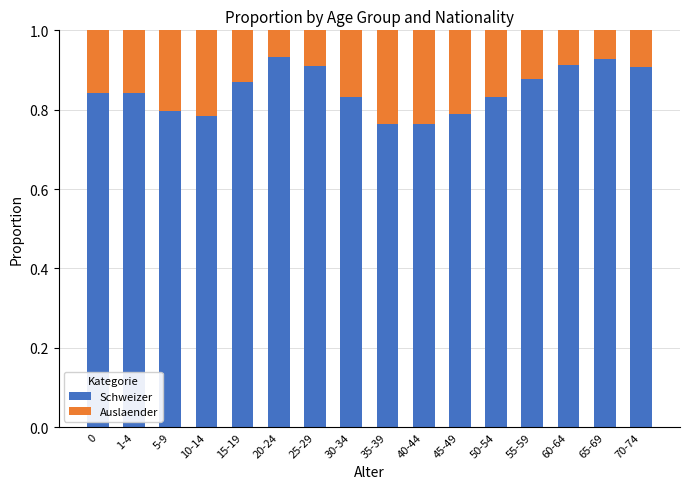

How many Schweizer values are between 0 and 1?

16